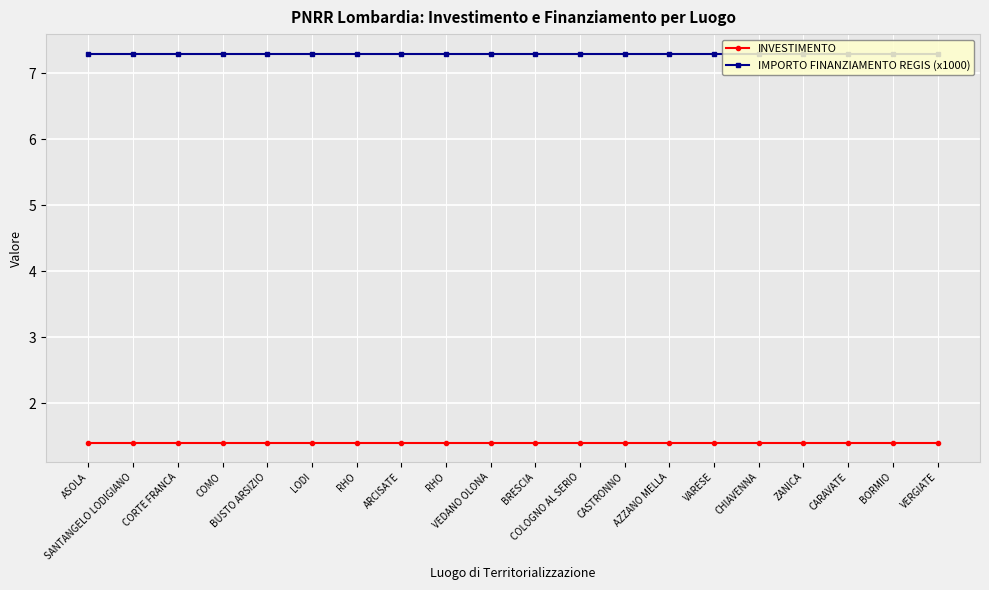

What are all the series names shown in the legend?

INVESTIMENTO, IMPORTO FINANZIAMENTO REGIS (x1000)